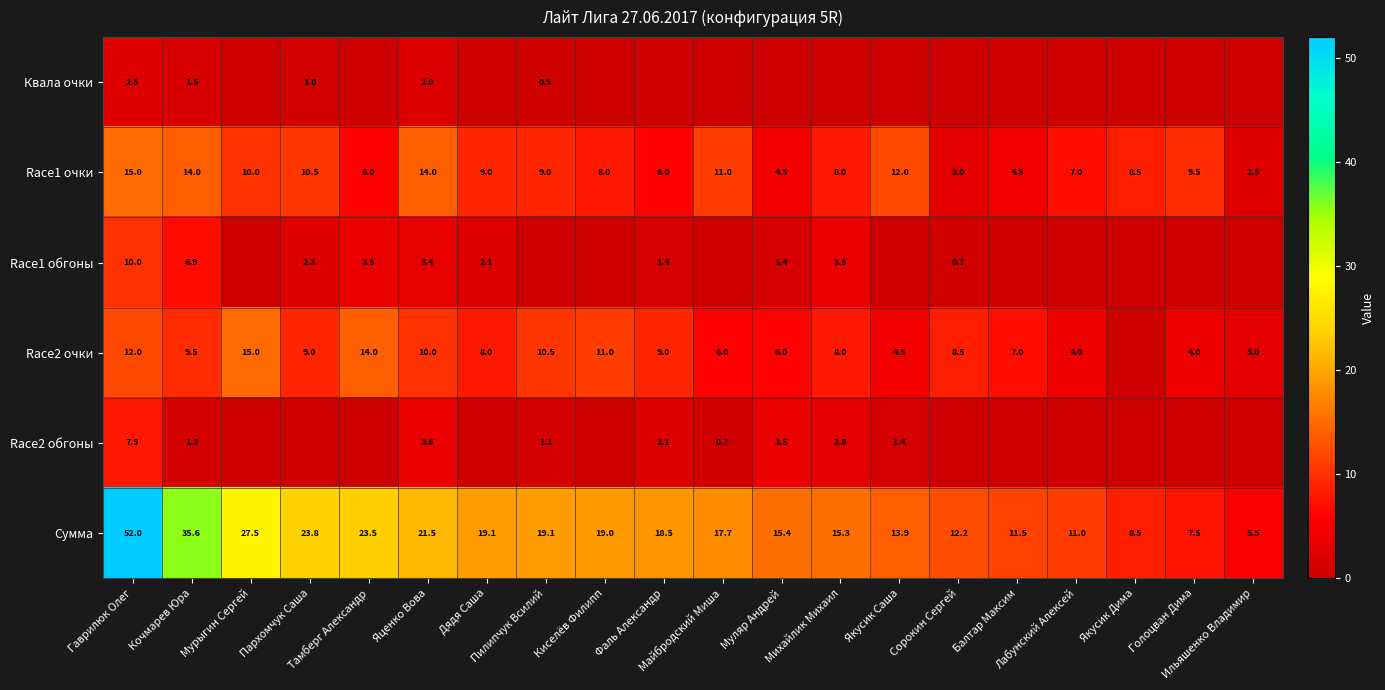

What is the difference between the maximum and minimum values in the Сумма series?

46.5